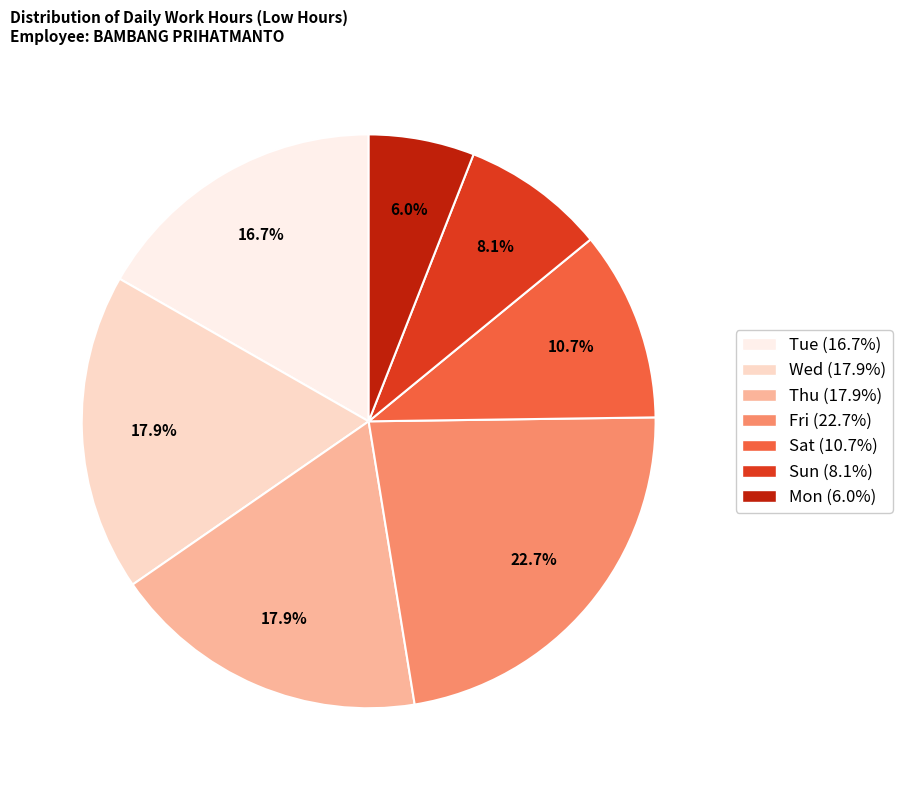

How many segments does this pie chart have?

7